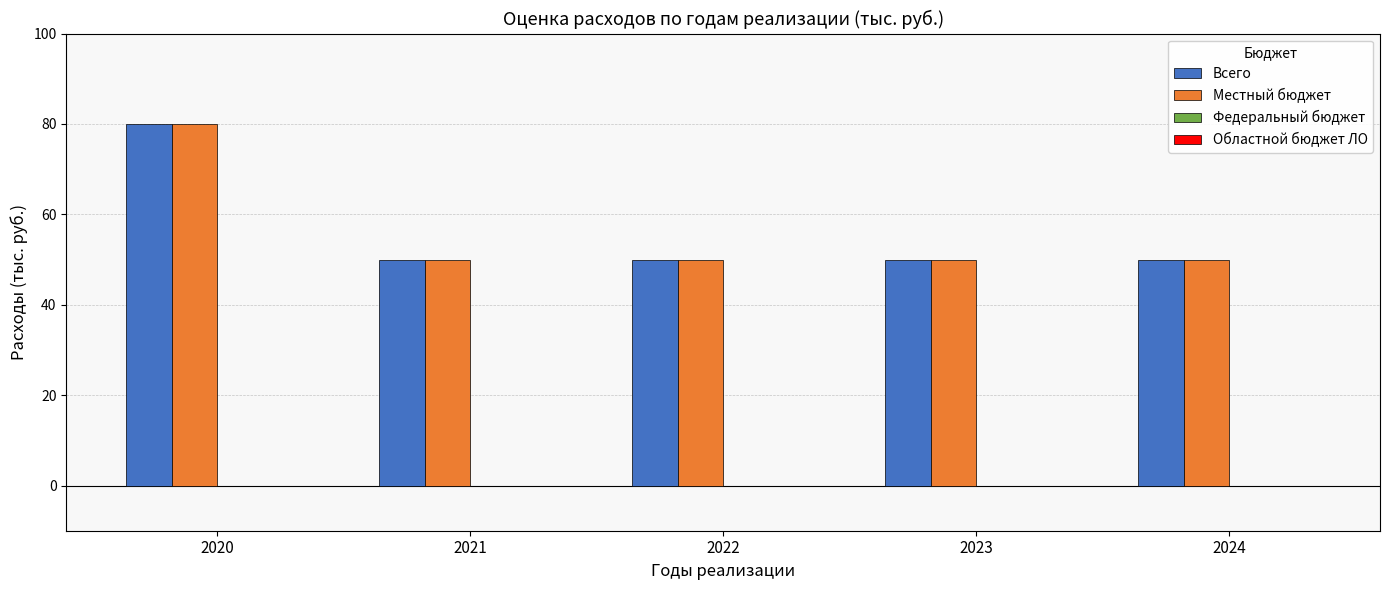

Reading left to right, extract all data points from this chart.

Всего: 80	50	50	50	50
Местный бюджет: 80	50	50	50	50